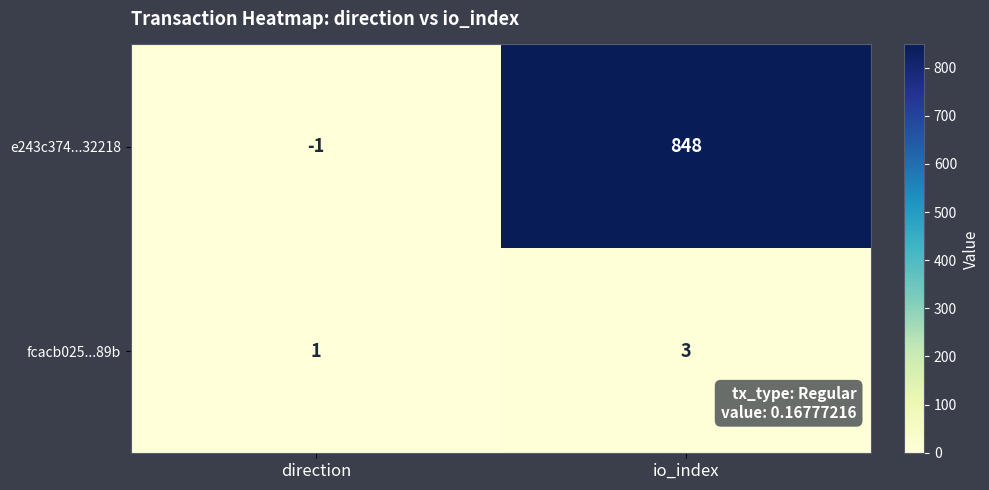

Rank the series by their average value, from lowest to highest.

fcacb025...89b, e243c374...32218